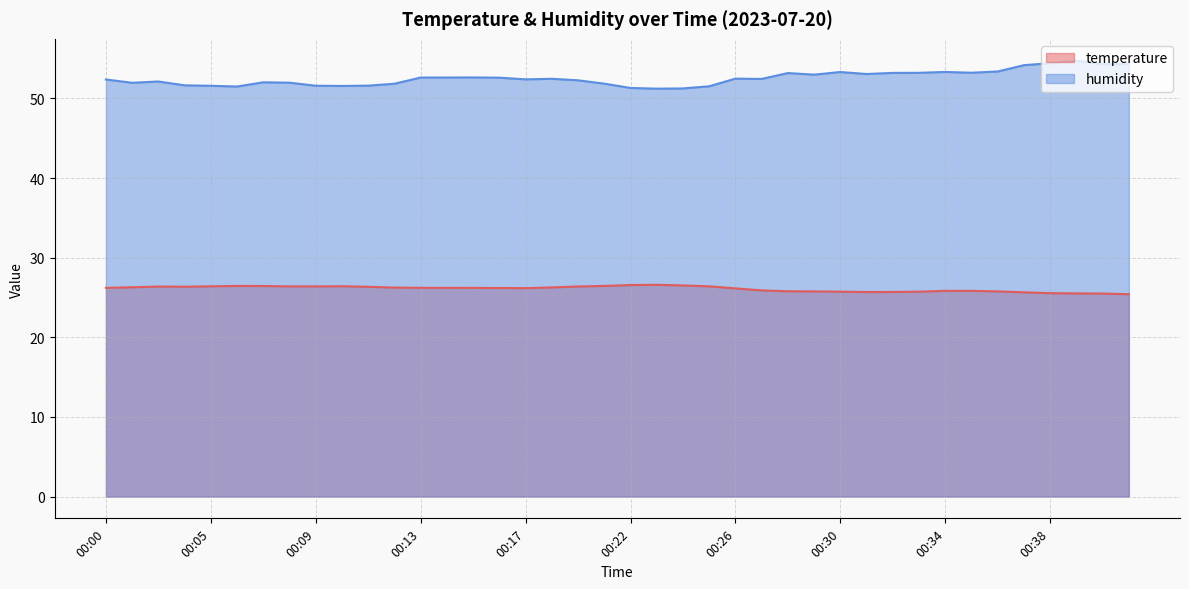

How many values in the temperature series are below 26?

15